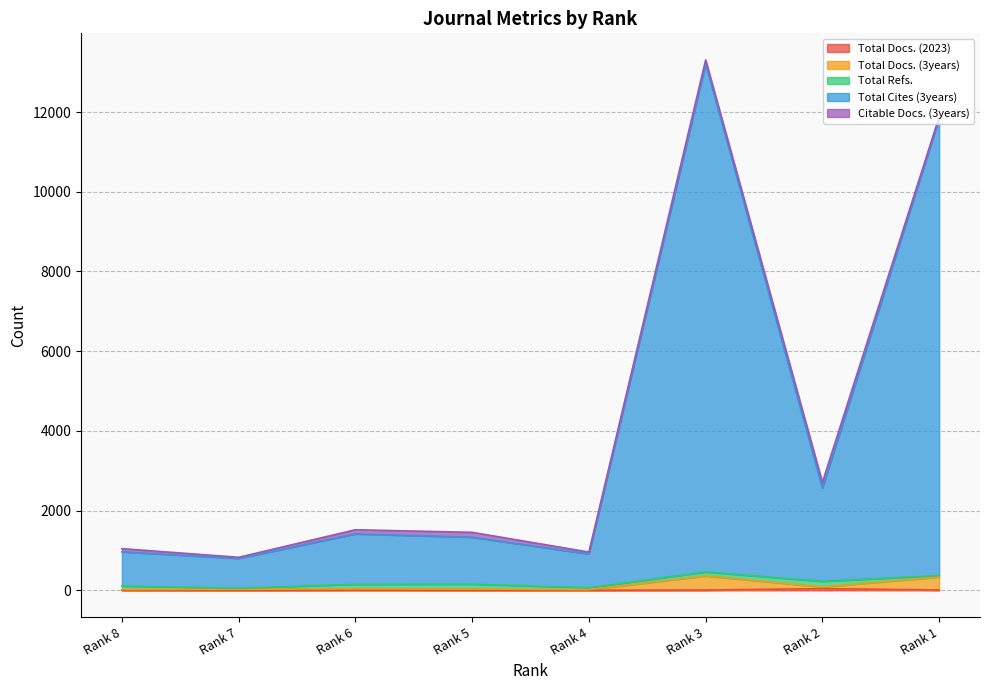

Is it true that Total Docs. (2023) equals 5 at Rank 5?

False